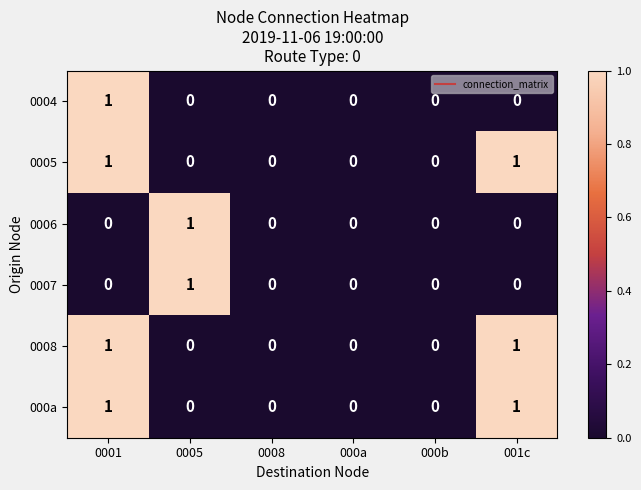

True or false: 000a has a value of 0 at 000b.

True